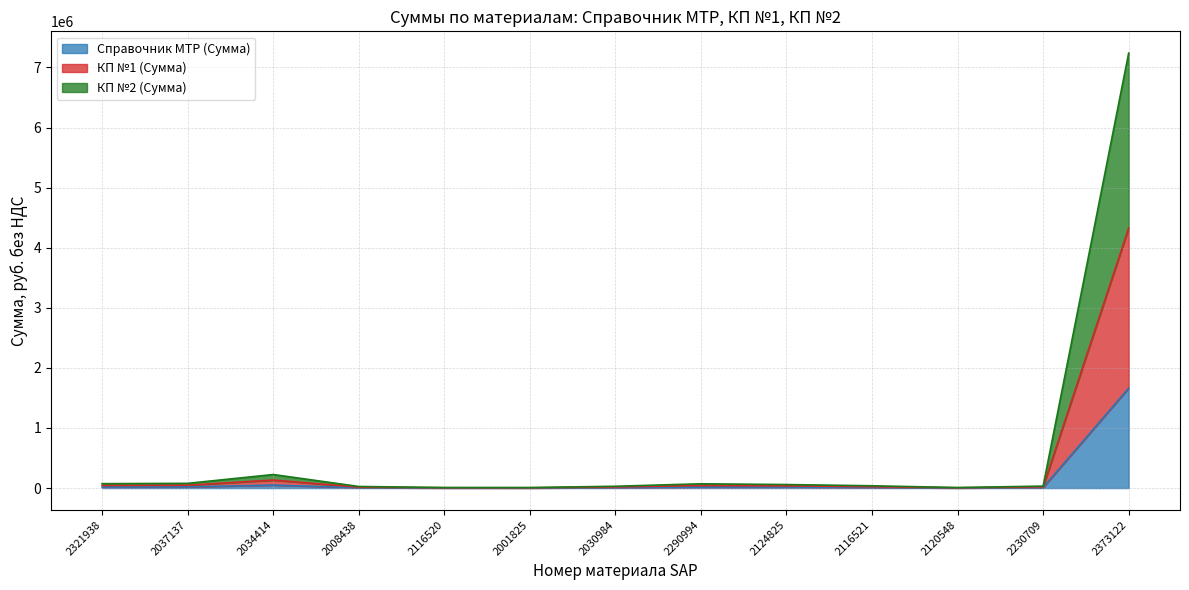

What value does the Справочник МТР (Сумма) series have at 2120548?

1807.3